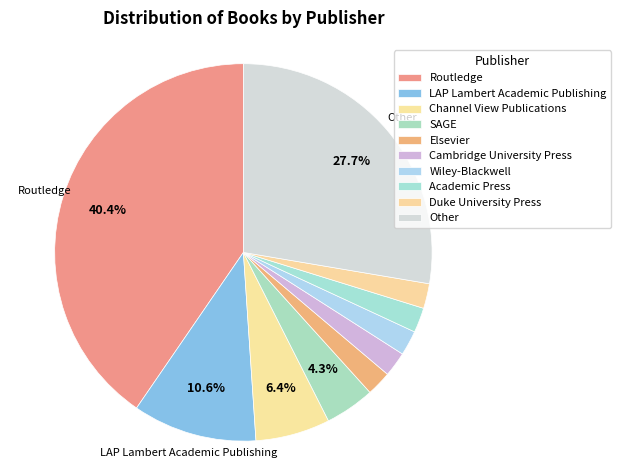

What is the ratio of the value at LAP Lambert Academic Publishing to the value at Duke University Press?

5.0